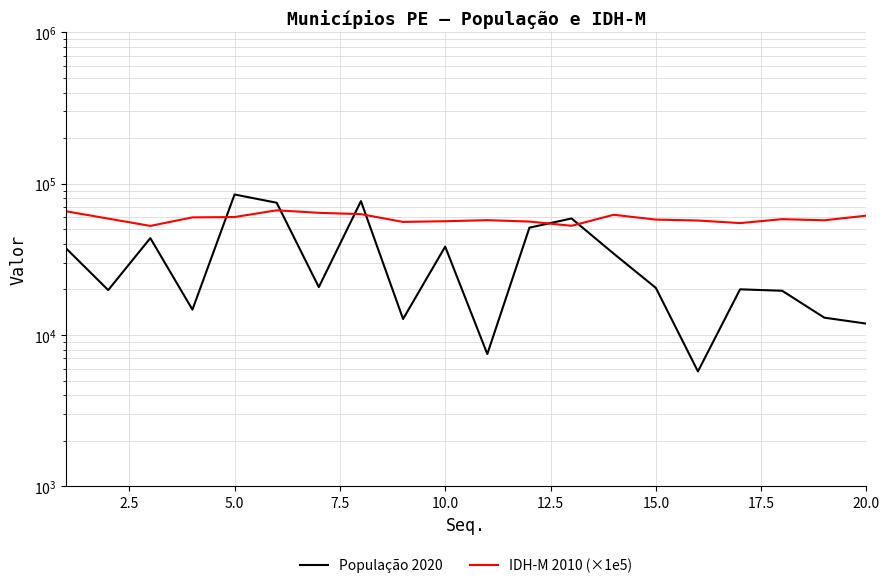

Reading left to right, list all the values displayed in this chart.

População 2020: 37404.0	19810.0	43686.0	14718.0	84864.0	74822.0	20730.0	76687.0	12765.0	38378.0	7488.0	51225.0	58919.0	34503.0	20501.0	5747.0	20048.0	19609.0	13025.0	11891.0
IDH-M 2010 (×1e5): 65700.0	58800.0	52600.0	59900.0	60200.0	66700.0	64200.0	62900.0	55900.0	56500.0	57400.0	56200.0	52700.0	62300.0	57900.0	57100.0	54900.0	58300.0	57300.0	61500.0